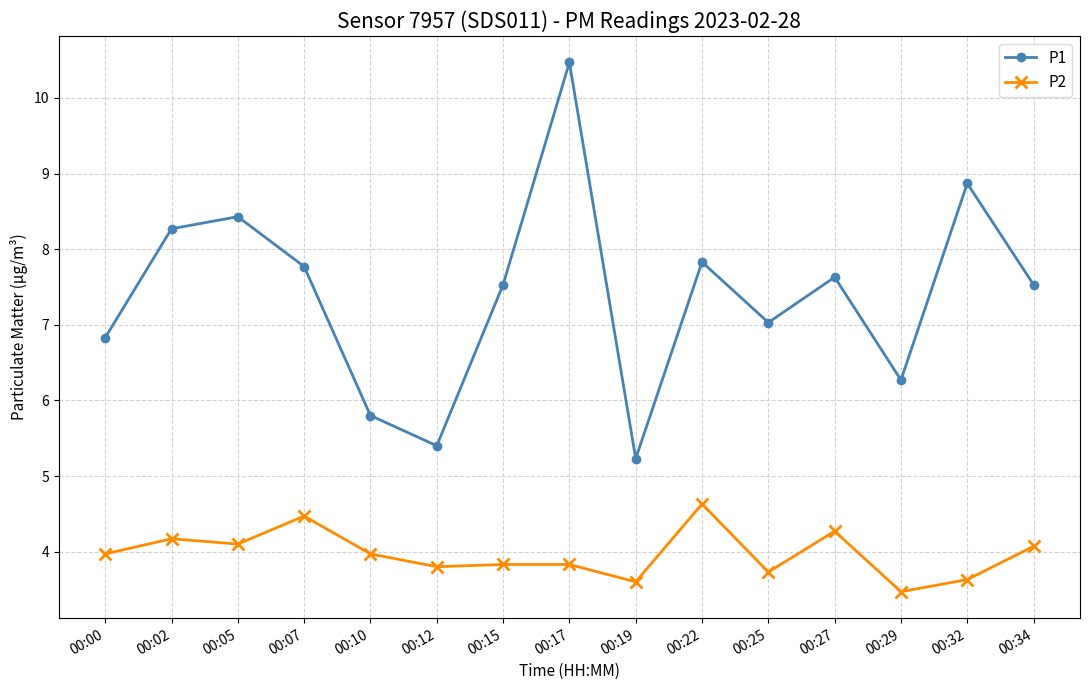

What is the difference between the maximum and minimum values in the P1 series?

5.2